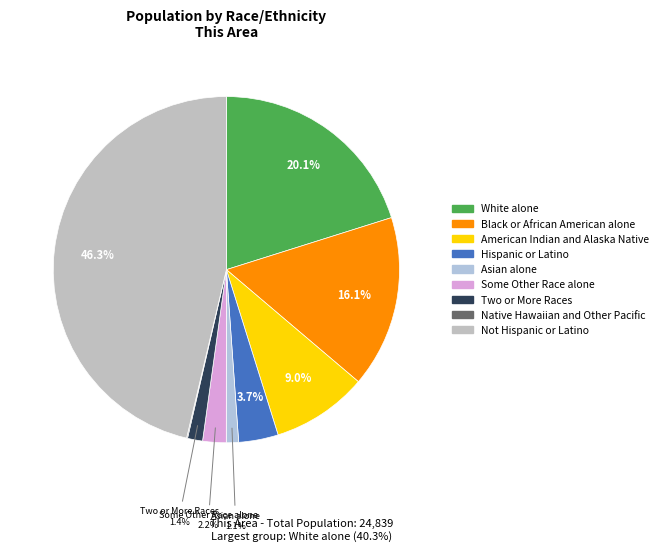

Between Some Other Race alone and Not Hispanic or Latino, which is larger?

Not Hispanic or Latino